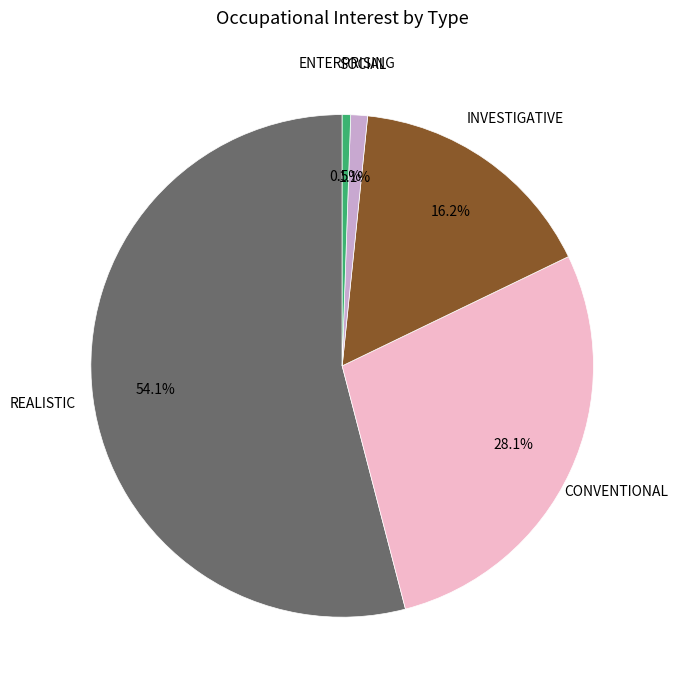

Is there any slice that represents more than half of the pie?

Yes